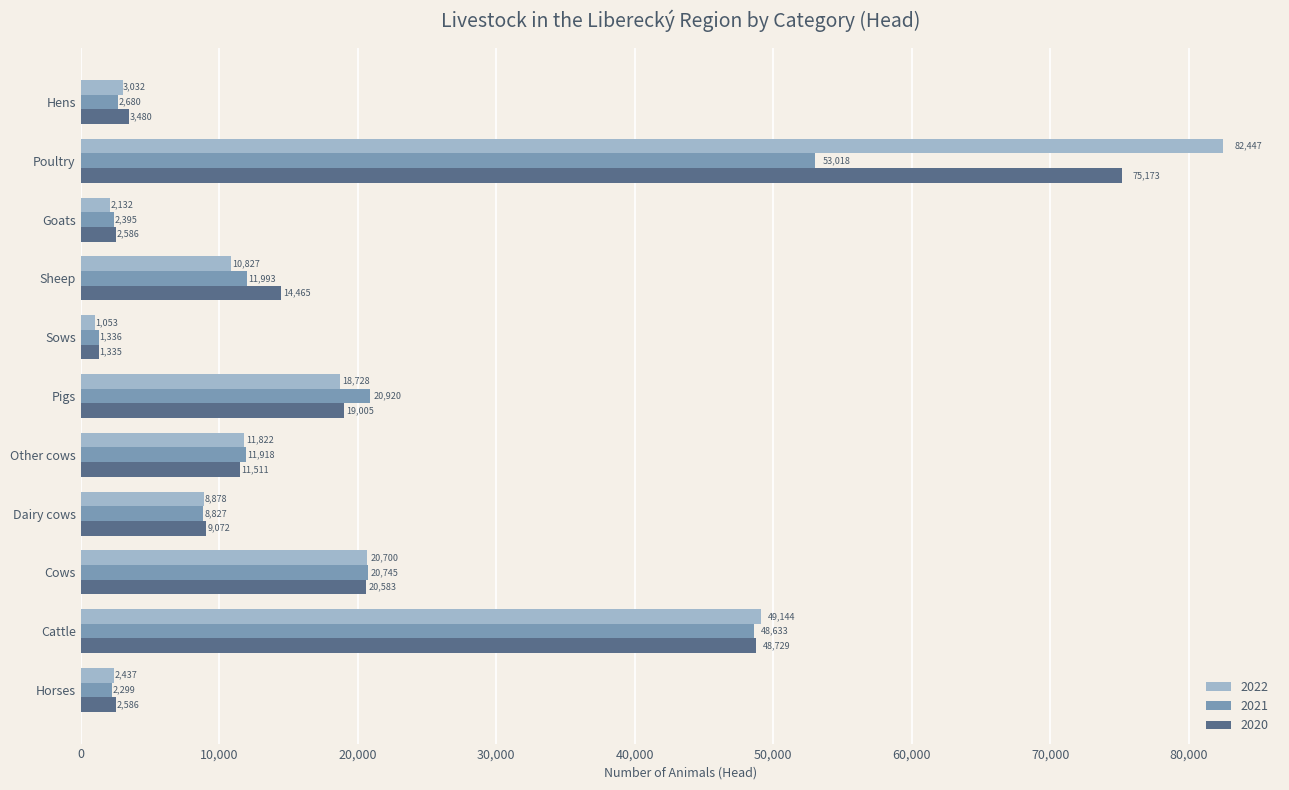

Is the value of 2021 at Cows greater than the value of 2022 at Sows?

Yes